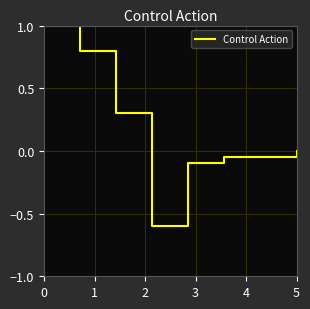

What is the smallest value displayed?

-0.6